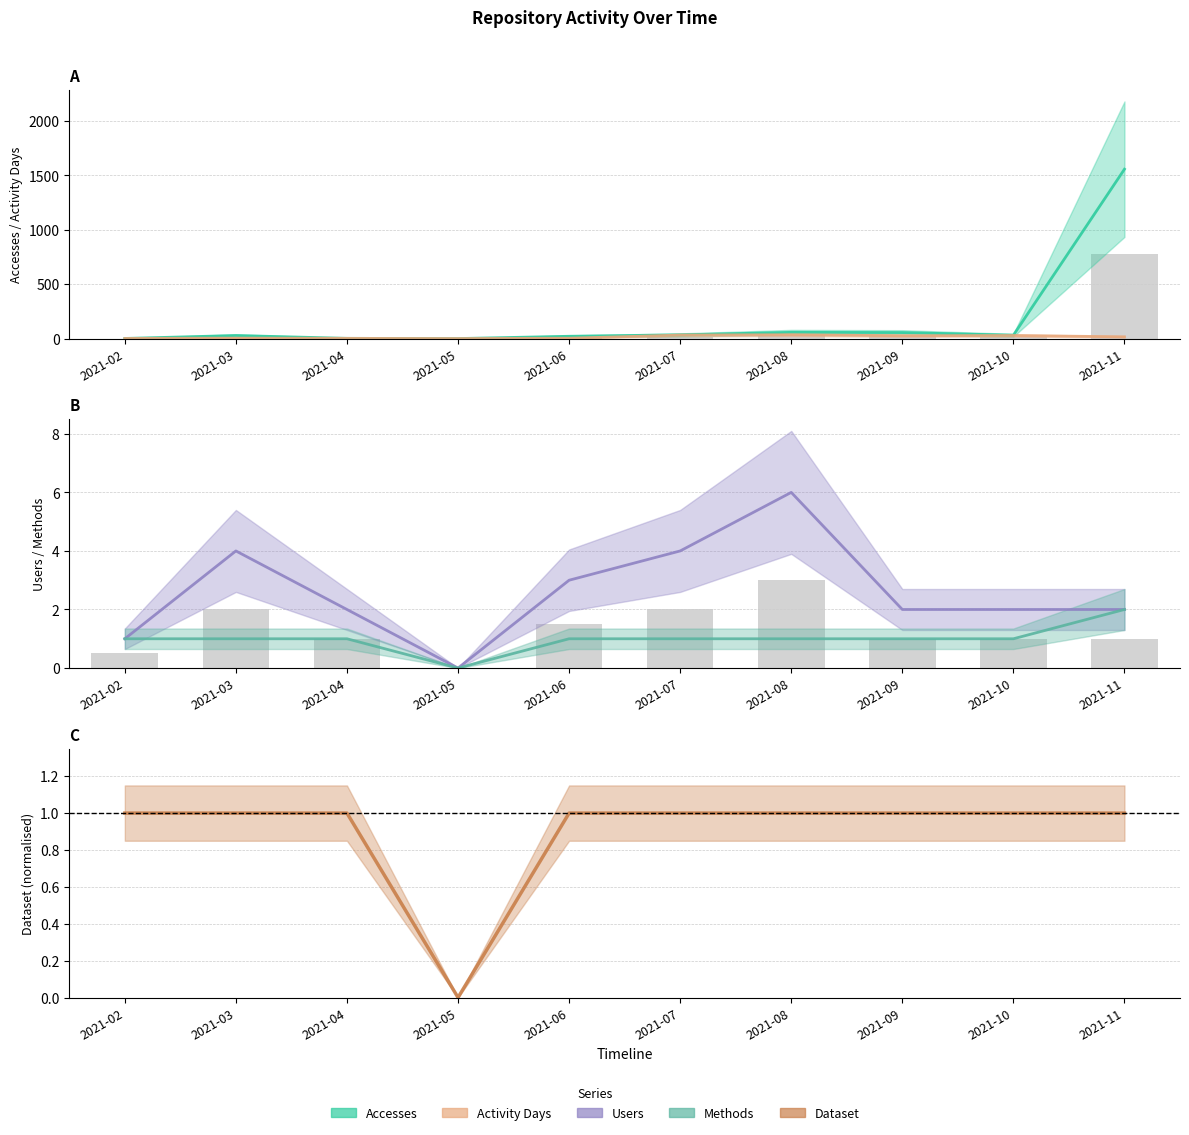

The Users series shows 6.0 at 2021-08. True or false?

True